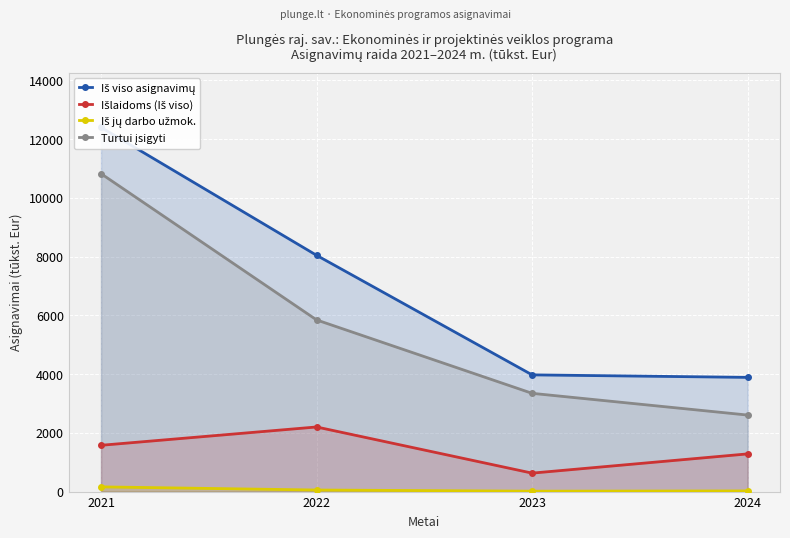

Which has a higher value, 2024 or 2021?

2021